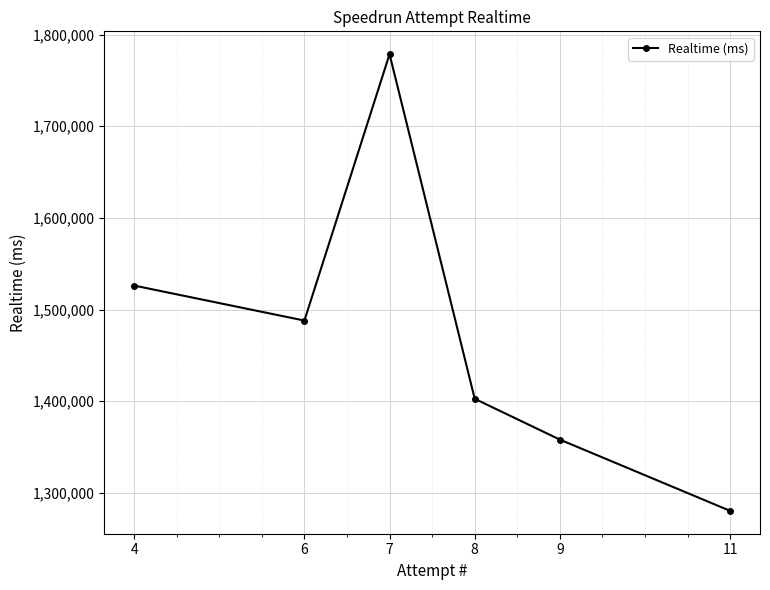

What is the sum of all values?

8834054